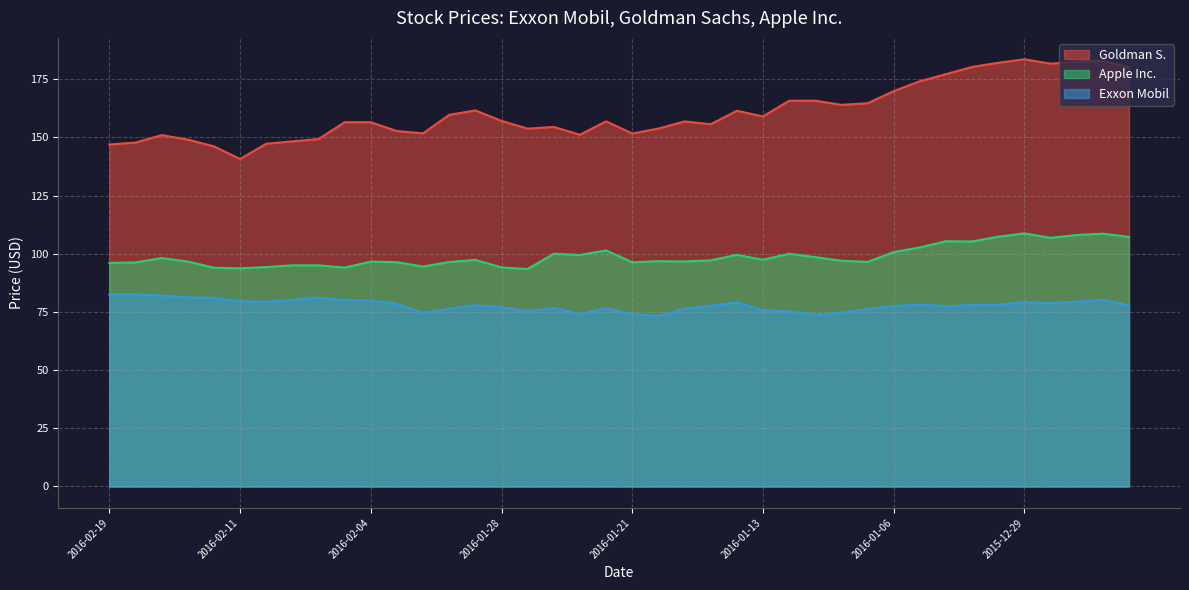

Reading right to left, what are all the values shown in this chart?

Goldman S.: 180.1	182.9	182.5	181.6	183.5	182.0	180.2	177.1	174.1	169.8	164.6	163.9	165.7	165.7	159.0	161.4	155.6	156.8	153.8	151.7	156.9	151.1	154.4	153.7	157.1	161.6	159.7	151.7	152.7	156.5	156.5	149.2	148.2	147.2	140.7	146.1	149.0	150.9	147.7	146.9
Apple Inc.: 107.2	108.6	108.0	106.8	108.7	107.3	105.3	105.3	102.7	100.7	96.5	97.0	98.5	100.0	97.4	99.5	97.1	96.7	96.8	96.3	101.4	99.4	100.0	93.4	94.1	97.3	96.4	94.5	96.3	96.6	94.0	95.0	95.0	94.3	93.7	94.0	96.6	98.1	96.3	96.0
Exxon Mobil: 77.7	80.2	79.3	78.7	79.2	78.1	78.0	77.5	78.1	77.5	76.2	74.7	73.7	75.2	75.7	79.1	77.6	76.4	73.2	74.1	76.6	74.0	76.7	75.3	77.0	77.8	76.3	74.6	78.5	79.8	80.1	81.2	80.1	79.3	79.6	81.0	81.2	82.0	82.5	82.5